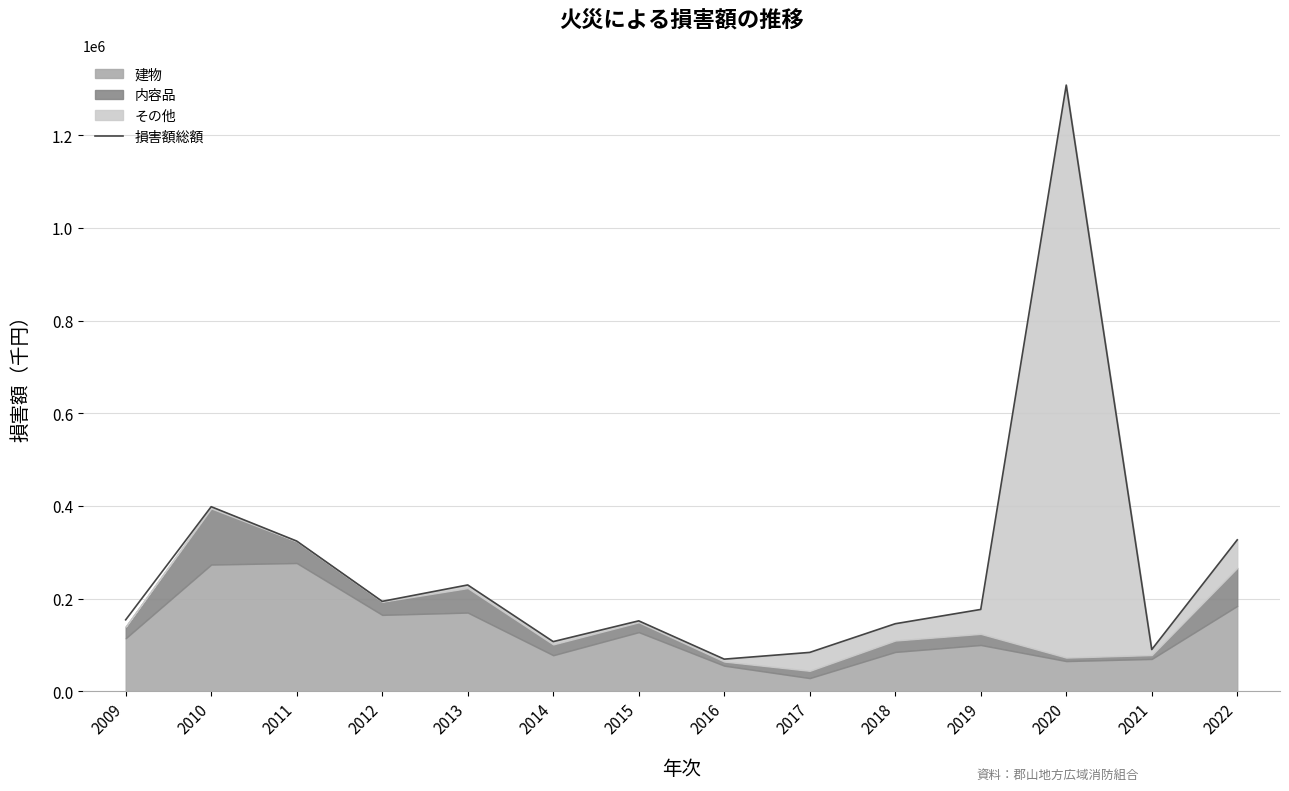

At which label is the value closest to 688719?

2010